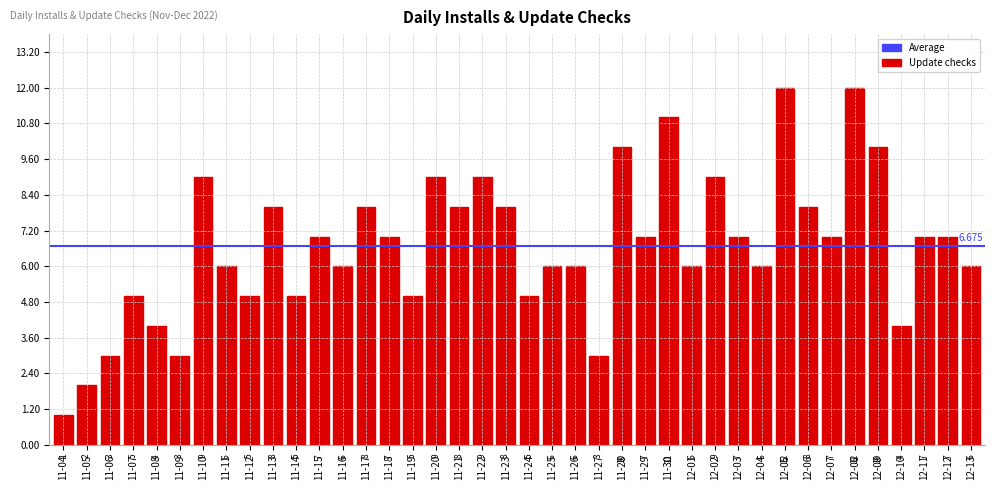

Does the chart contain stacked bars?

No